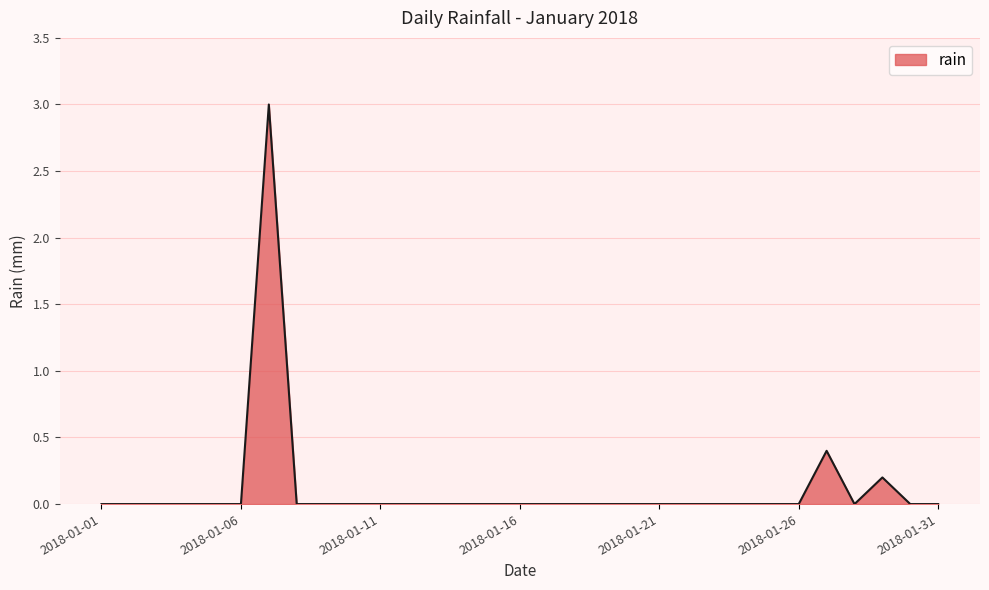

What is the maximum value shown in the chart?

3.0